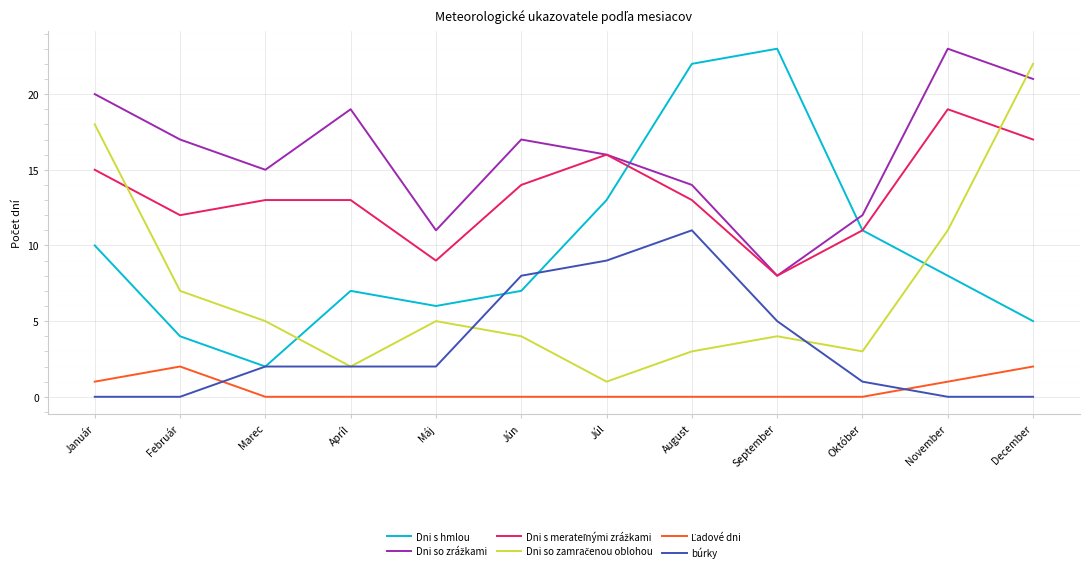

At which category is the sum across all series the highest?

December